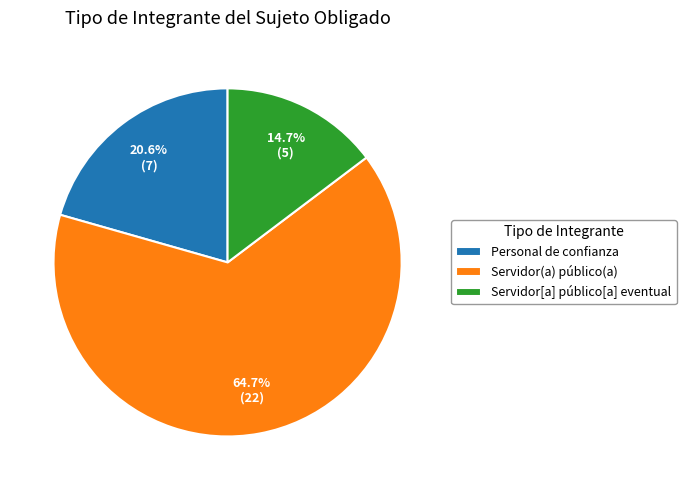

Rank the categories by value from lowest to highest.

Servidor[a] público[a] eventual, Personal de confianza, Servidor(a) público(a)